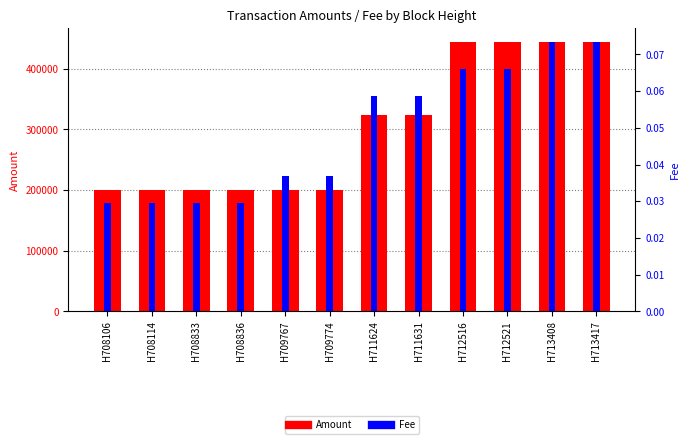

Count the number of data series in this chart.

2